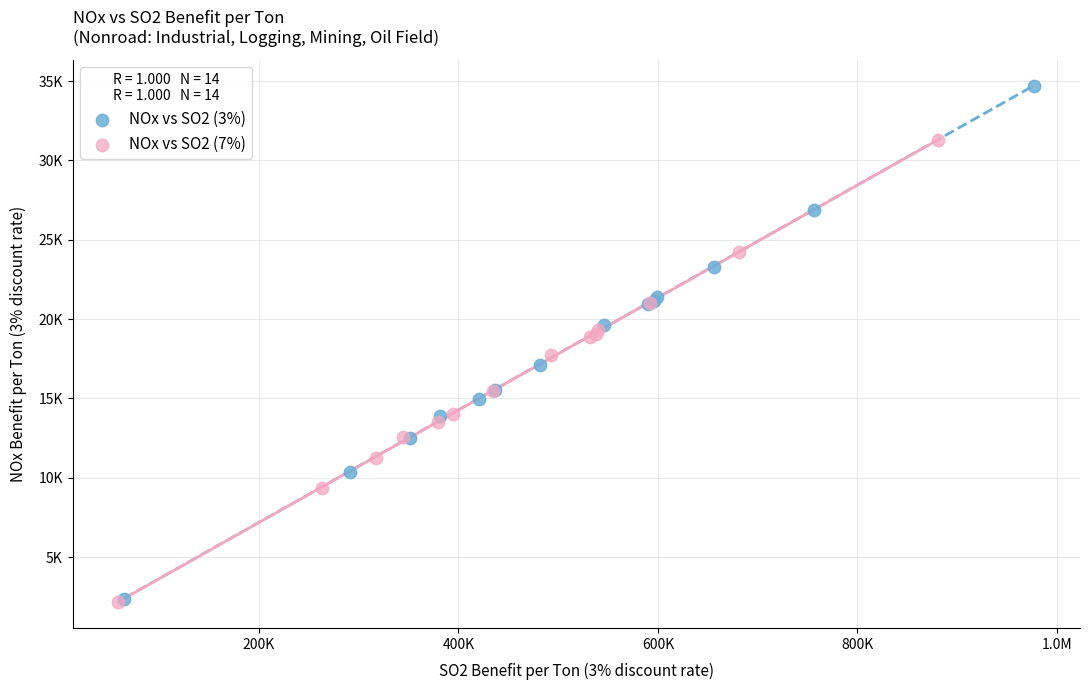

Which series contains the highest Y value?

NOx vs SO2 (3%)